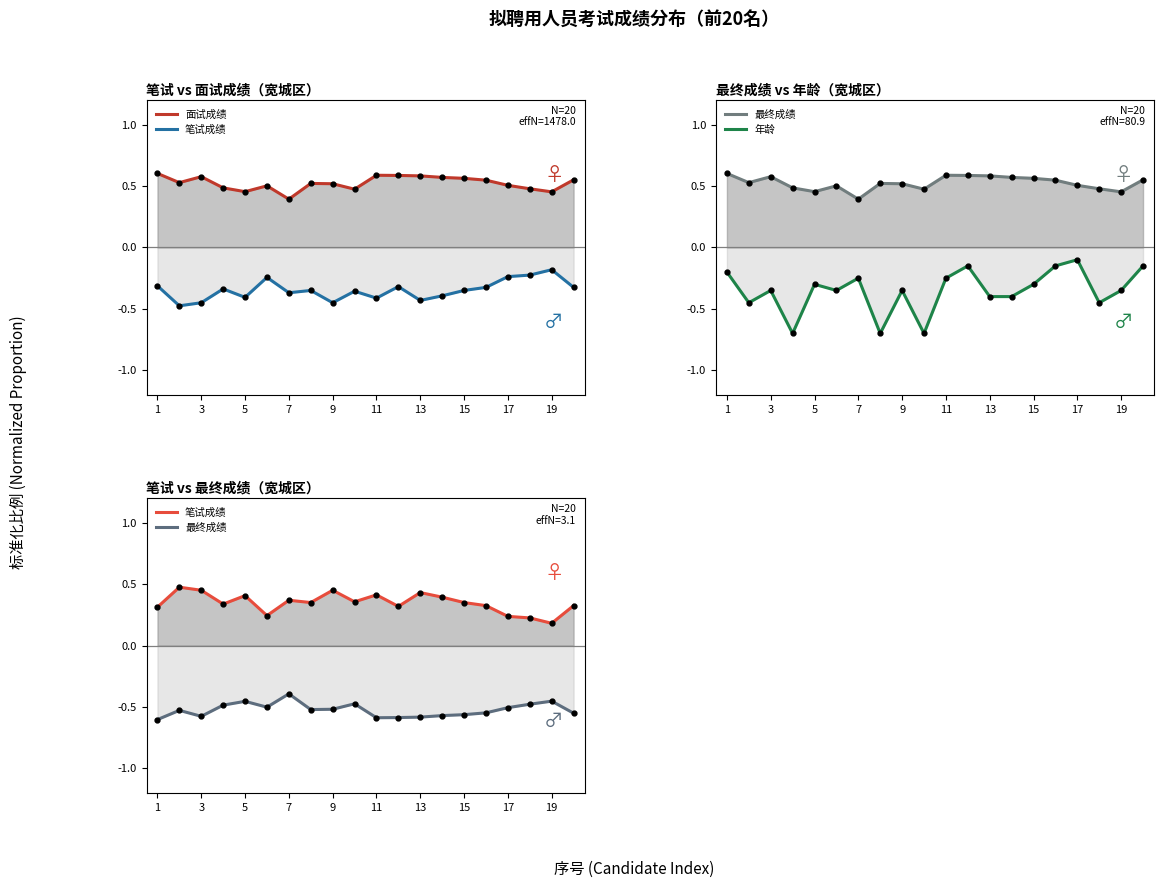

Reading left to right, list all the values displayed in this chart.

面试成绩: 0.6	0.5	0.6	0.5	0.5	0.5	0.4	0.5	0.5	0.5	0.6	0.6	0.6	0.6	0.6	0.5	0.5	0.5	0.5	0.6
笔试成绩: 0.3	0.5	0.5	0.3	0.4	0.2	0.4	0.3	0.5	0.4	0.4	0.3	0.4	0.4	0.3	0.3	0.2	0.2	0.2	0.3
最终成绩: -0.6	-0.5	-0.6	-0.5	-0.5	-0.5	-0.4	-0.5	-0.5	-0.5	-0.6	-0.6	-0.6	-0.6	-0.6	-0.5	-0.5	-0.5	-0.5	-0.6
年龄: -0.2	-0.5	-0.3	-0.7	-0.3	-0.3	-0.2	-0.7	-0.3	-0.7	-0.2	-0.1	-0.4	-0.4	-0.3	-0.1	-0.1	-0.5	-0.3	-0.1